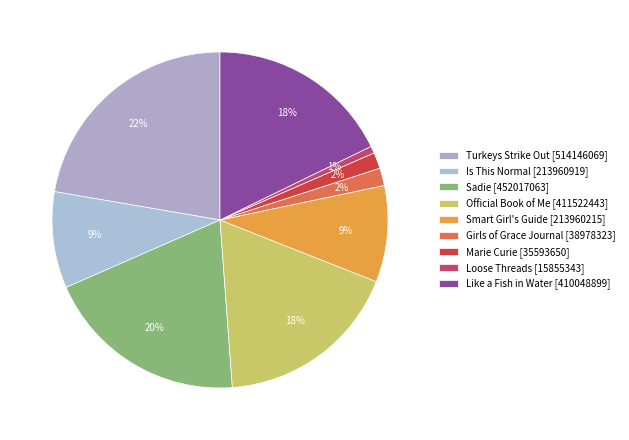

Is there any slice that represents more than half of the pie?

No